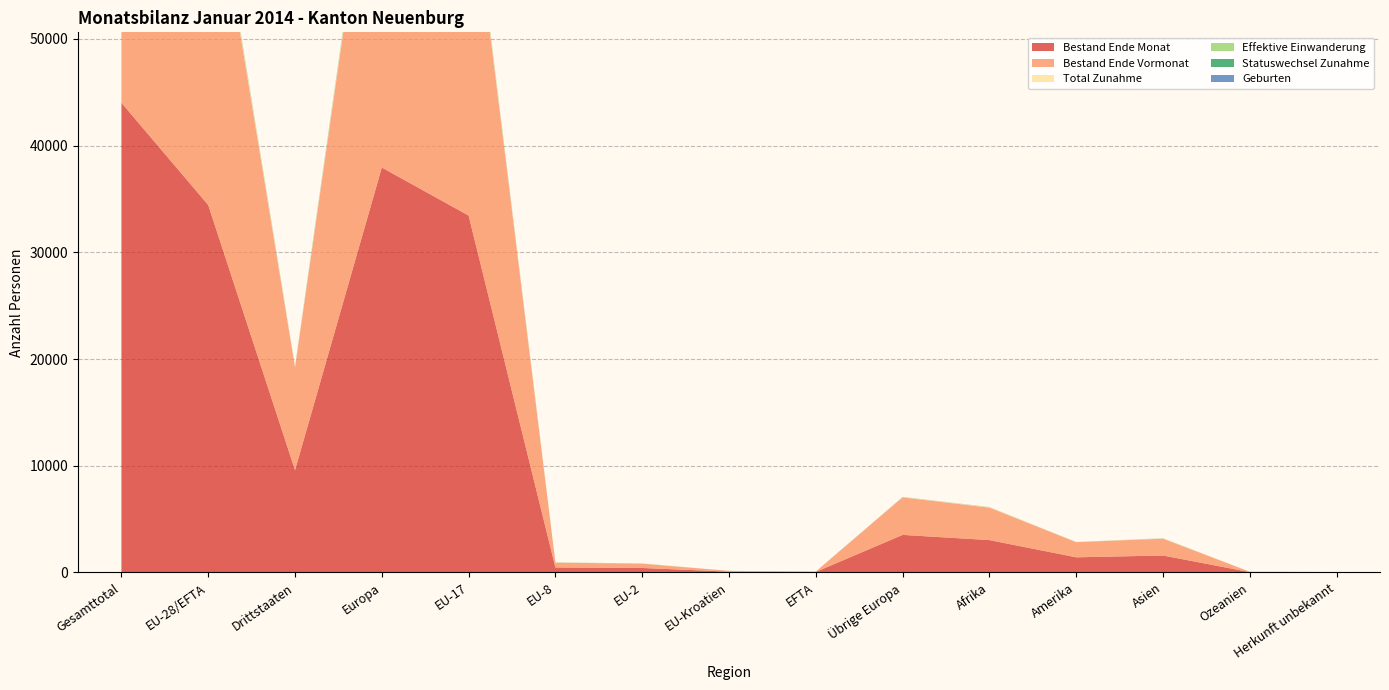

Reading right to left, list all the values displayed in this chart.

Bestand Ende Monat: 17	28	1583	1413	3028	3515	42	71	414	462	33445	37949	9584	34434	44018
Bestand Ende Vormonat: 18	31	1580	1423	3046	3522	43	71	405	455	33381	37877	9620	34355	43975
Total Zunahme: 0	0	21	8	29	20	0	0	11	9	221	261	78	241	319
Effektive Einwanderung: 0	0	9	6	17	9	0	0	8	4	140	161	41	152	193
Statuswechsel Zunahme: 0	0	3	1	2	2	0	0	3	5	40	50	8	48	56
Geburten: 0	0	4	0	3	6	0	0	0	0	36	42	13	36	49